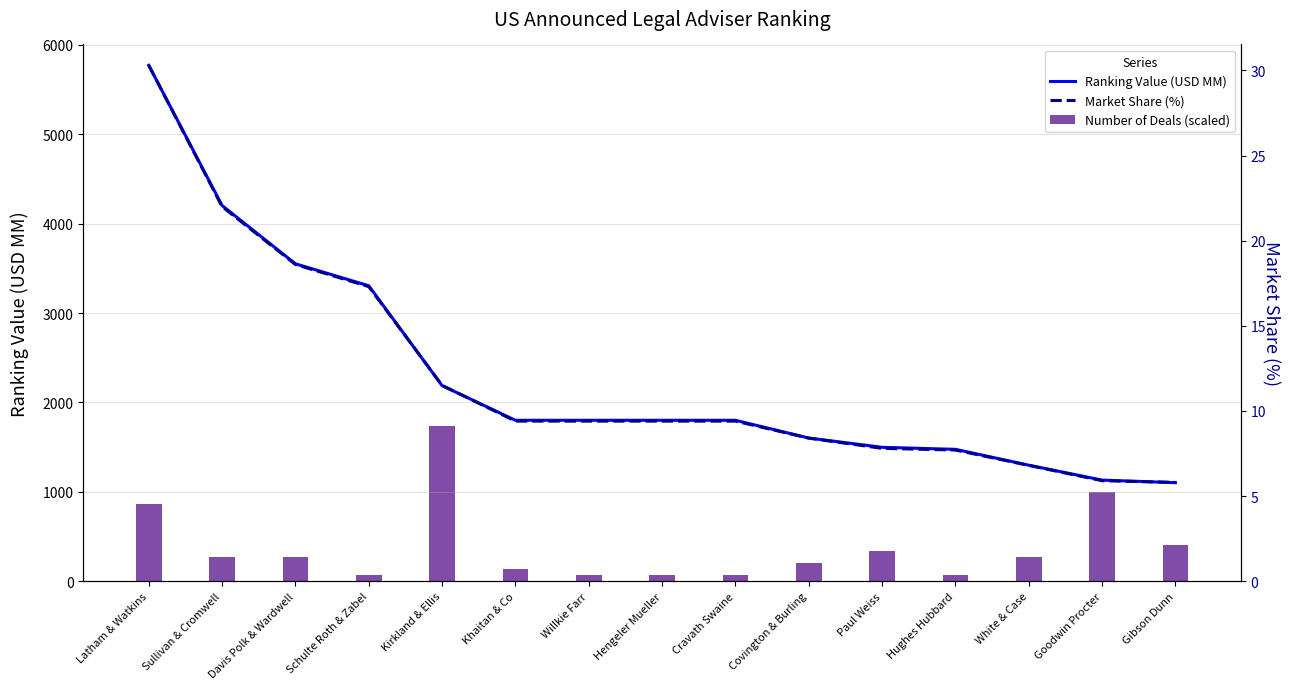

Reading left to right, transcribe all the data shown in this chart.

Ranking Value (USD MM): Latham & Watkins=5771.9	Sullivan & Cromwell=4202.9	Davis Polk & Wardwell=3550.9	Schulte Roth & Zabel=3305.4	Kirkland & Ellis=2187.5	Khaitan & Co=1800.0	Willkie Farr=1800.0	Hengeler Mueller=1800.0	Cravath Swaine=1800.0	Covington & Burling=1601.5	Paul Weiss=1497.5	Hughes Hubbard=1475.0	White & Case=1297.5	Goodwin Procter=1130.6	Gibson Dunn=1102.0
Number of Deals (scaled): Latham & Watkins=865.8	Sullivan & Cromwell=266.4	Davis Polk & Wardwell=266.4	Schulte Roth & Zabel=66.6	Kirkland & Ellis=1731.6	Khaitan & Co=133.2	Willkie Farr=66.6	Hengeler Mueller=66.6	Cravath Swaine=66.6	Covington & Burling=199.8	Paul Weiss=333.0	Hughes Hubbard=66.6	White & Case=266.4	Goodwin Procter=999.0	Gibson Dunn=399.6
Market Share (%): Latham & Watkins=30.3	Sullivan & Cromwell=22.0	Davis Polk & Wardwell=18.6	Schulte Roth & Zabel=17.3	Kirkland & Ellis=11.5	Khaitan & Co=9.4	Willkie Farr=9.4	Hengeler Mueller=9.4	Cravath Swaine=9.4	Covington & Burling=8.4	Paul Weiss=7.8	Hughes Hubbard=7.7	White & Case=6.8	Goodwin Procter=5.9	Gibson Dunn=5.8